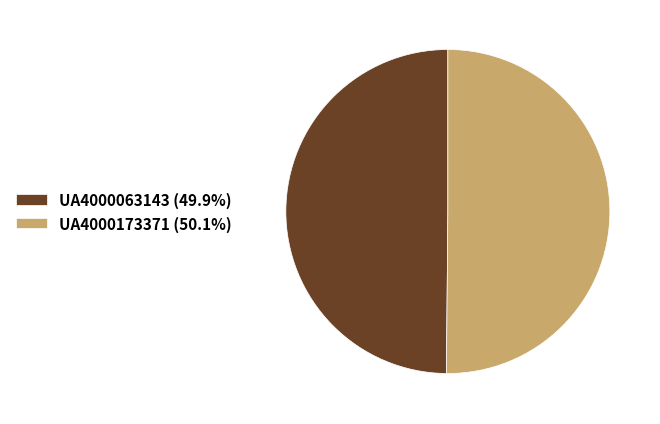

Do UA4000063143 (49.9%) and UA4000173371 (50.1%) together represent more than half of the pie?

Yes